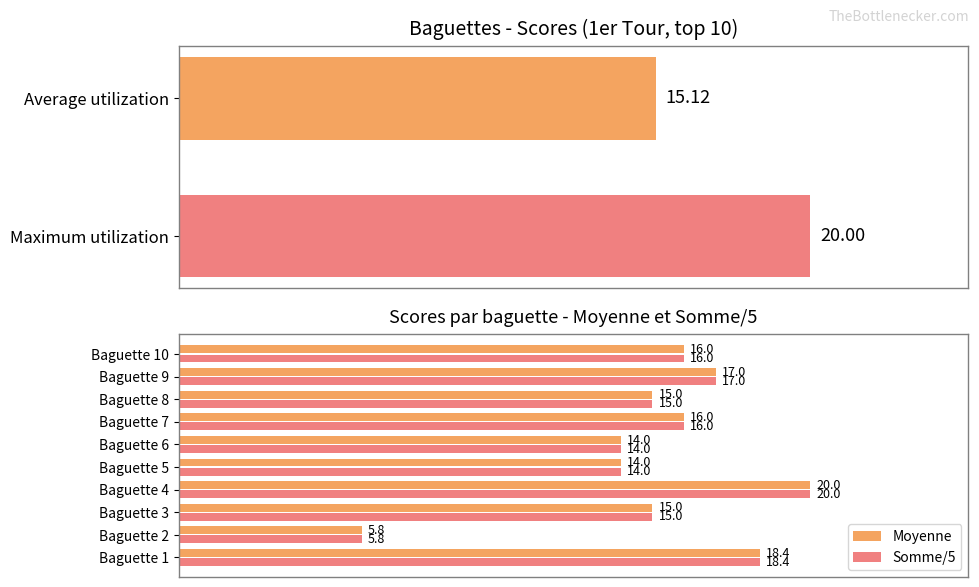

What is the greatest value displayed?

20.0